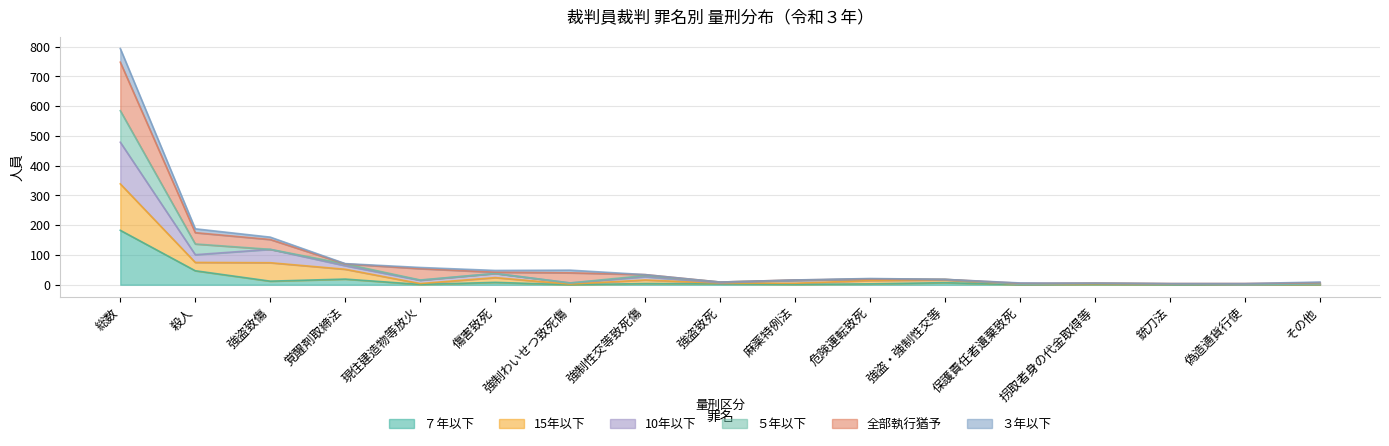

Which category has the highest value in the ７年以下 series?

総数